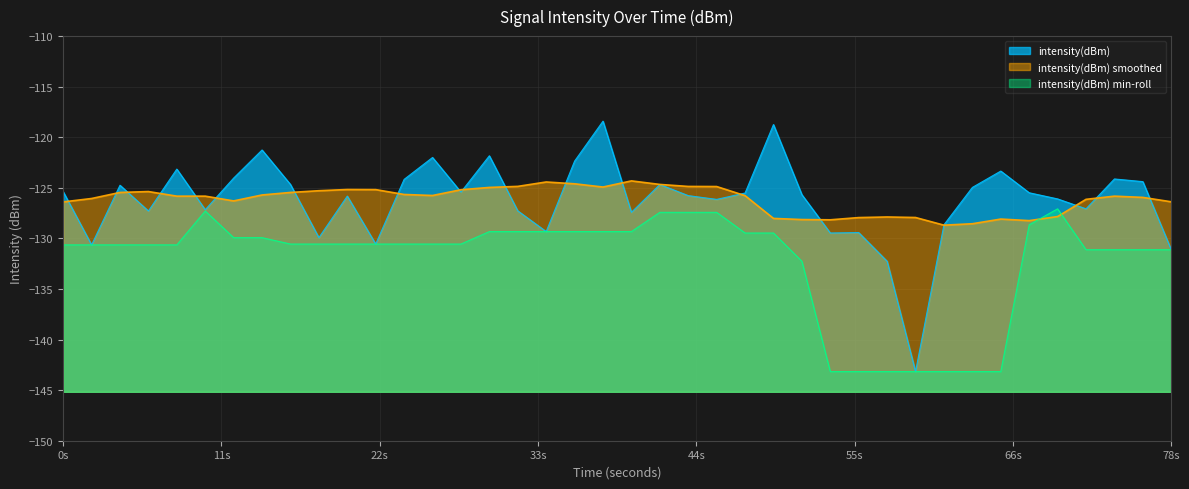

What is the smallest value displayed?

-143.2